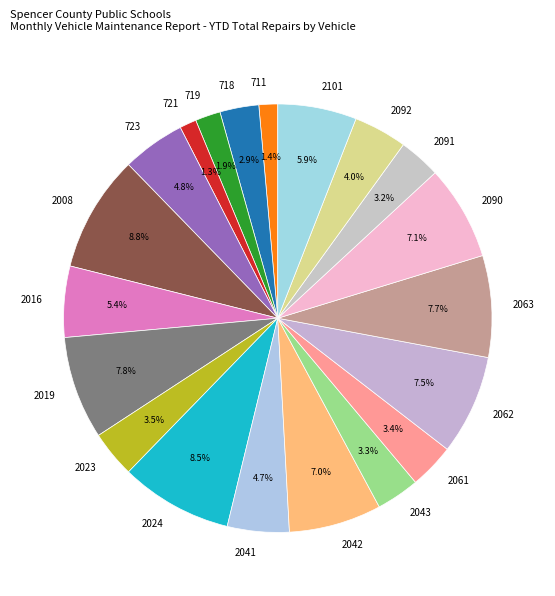

How many segments does this pie chart have?

20